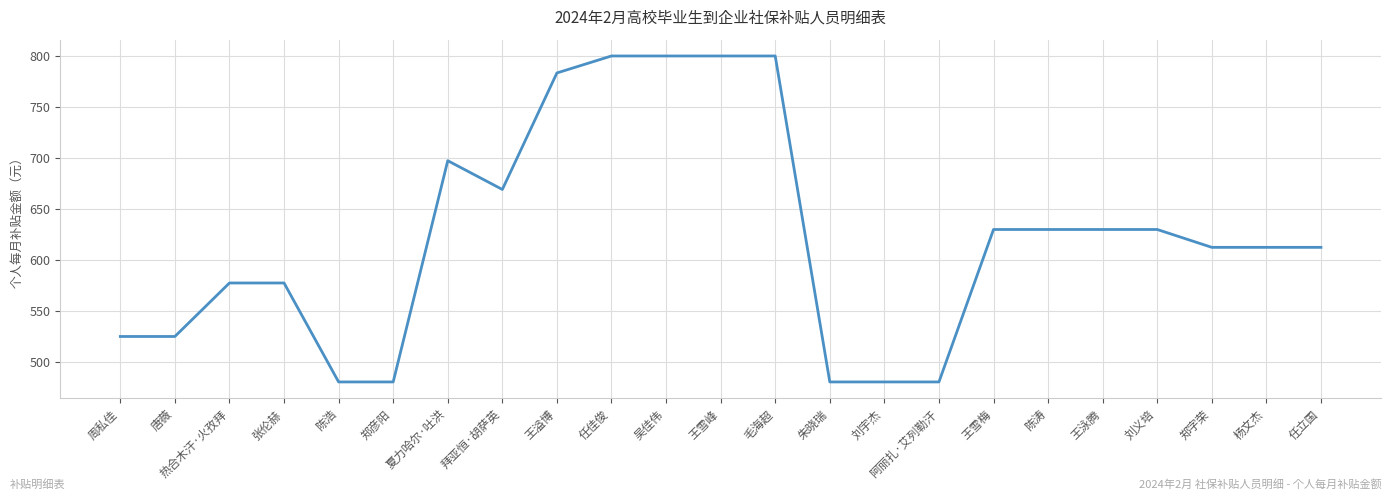

What value does the data have at 周私佳?

525.0